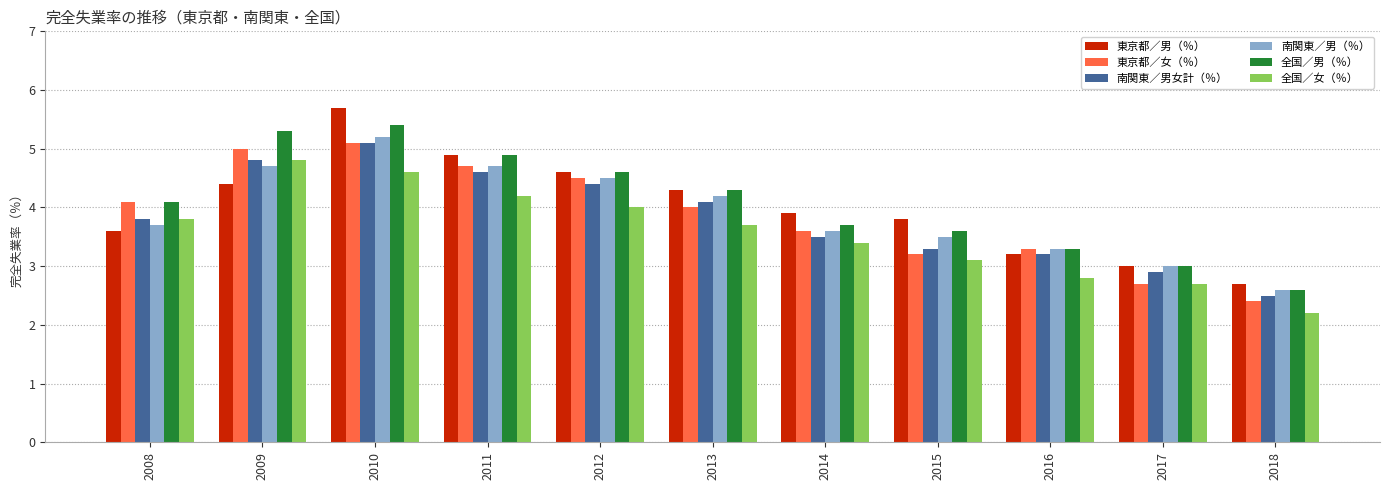

What is the value of the 東京都／女（％） bar at the 4th from the left?

4.7